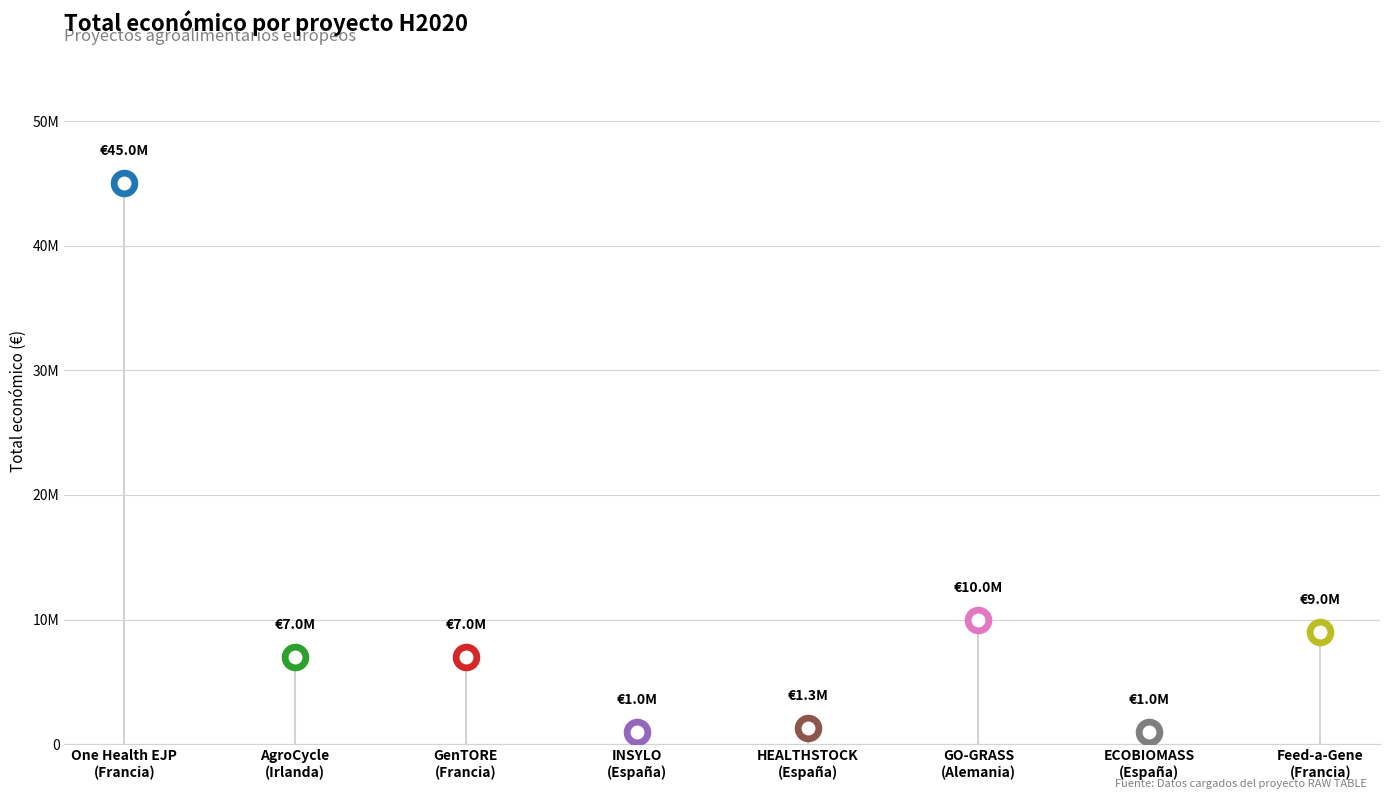

Between GenTORE
(Francia) and HEALTHSTOCK
(España), which is larger?

GenTORE
(Francia)